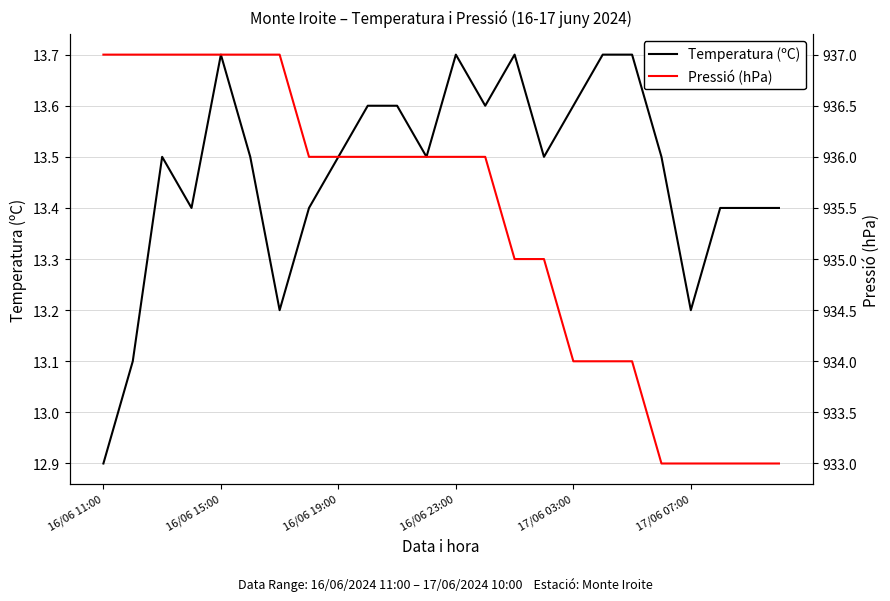

Which series has the widest spread of values?

Pressió (hPa)